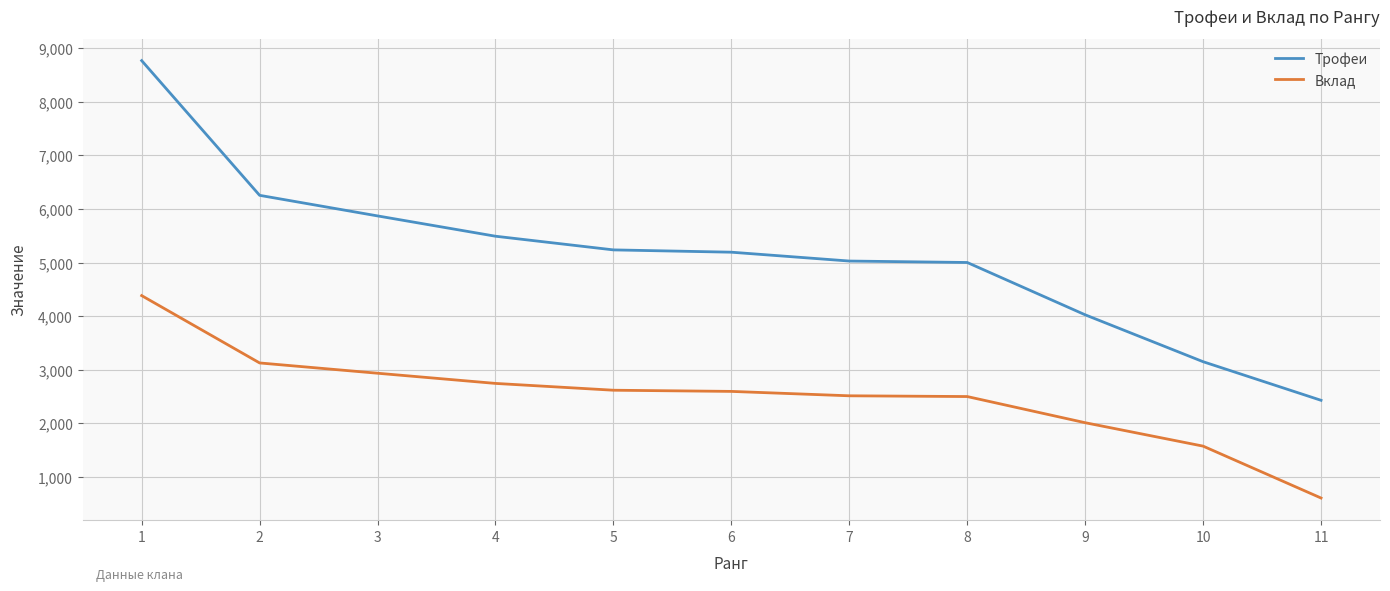

What is the smallest value displayed?

607